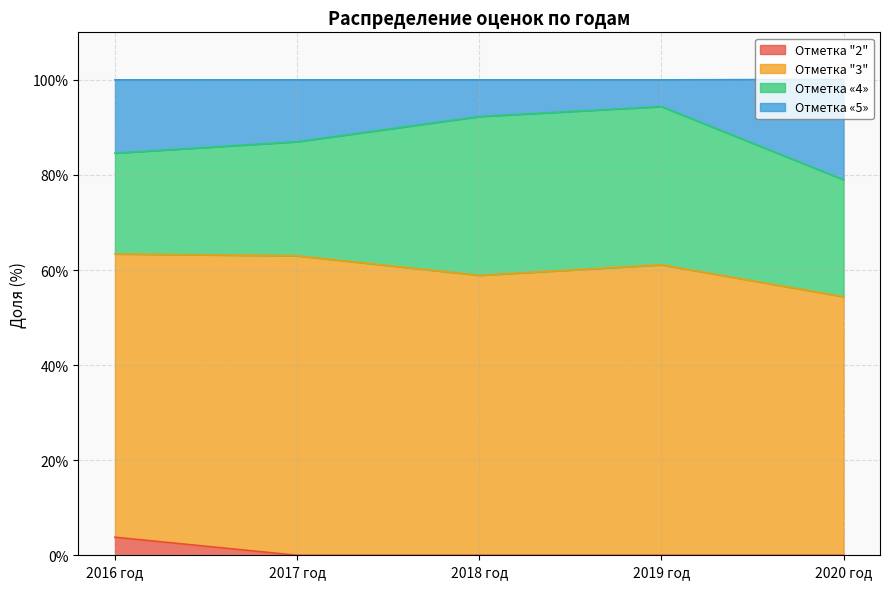

What is the difference between the maximum and minimum values in the Отметка "2" series?

3.8